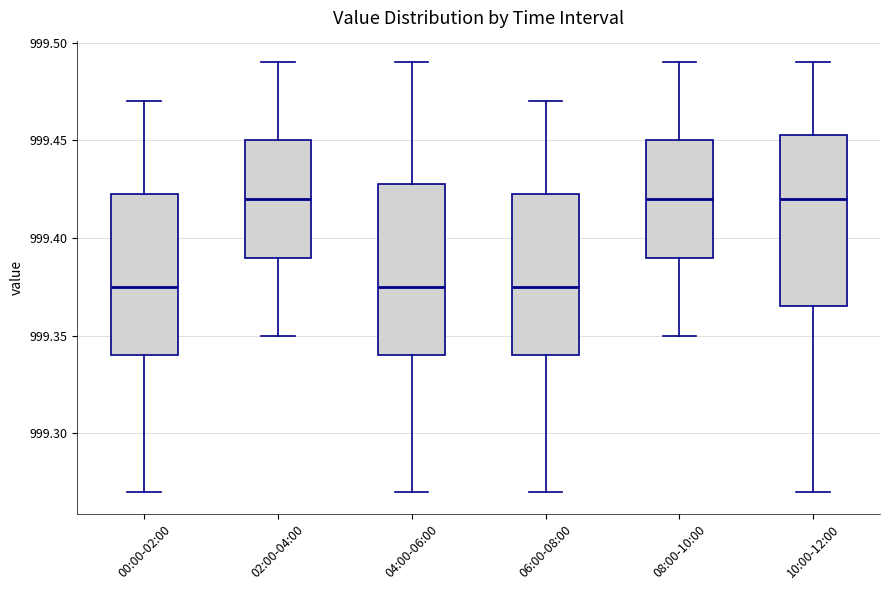

Reading left to right, transcribe this box plot: for each box, give where its median line is, the range the box spans, and where its two whiskers end, as read against the y-axis. The values are not printed on the chart, so give them approximately, as read against the axis.

00:00-02:00: median 999.375, box 999.340 to 999.425, whiskers 999.270 to 999.470
02:00-04:00: median 999.420, box 999.390 to 999.450, whiskers 999.350 to 999.490
04:00-06:00: median 999.375, box 999.340 to 999.430, whiskers 999.270 to 999.490
06:00-08:00: median 999.375, box 999.340 to 999.425, whiskers 999.270 to 999.470
08:00-10:00: median 999.420, box 999.390 to 999.450, whiskers 999.350 to 999.490
10:00-12:00: median 999.420, box 999.365 to 999.455, whiskers 999.270 to 999.490